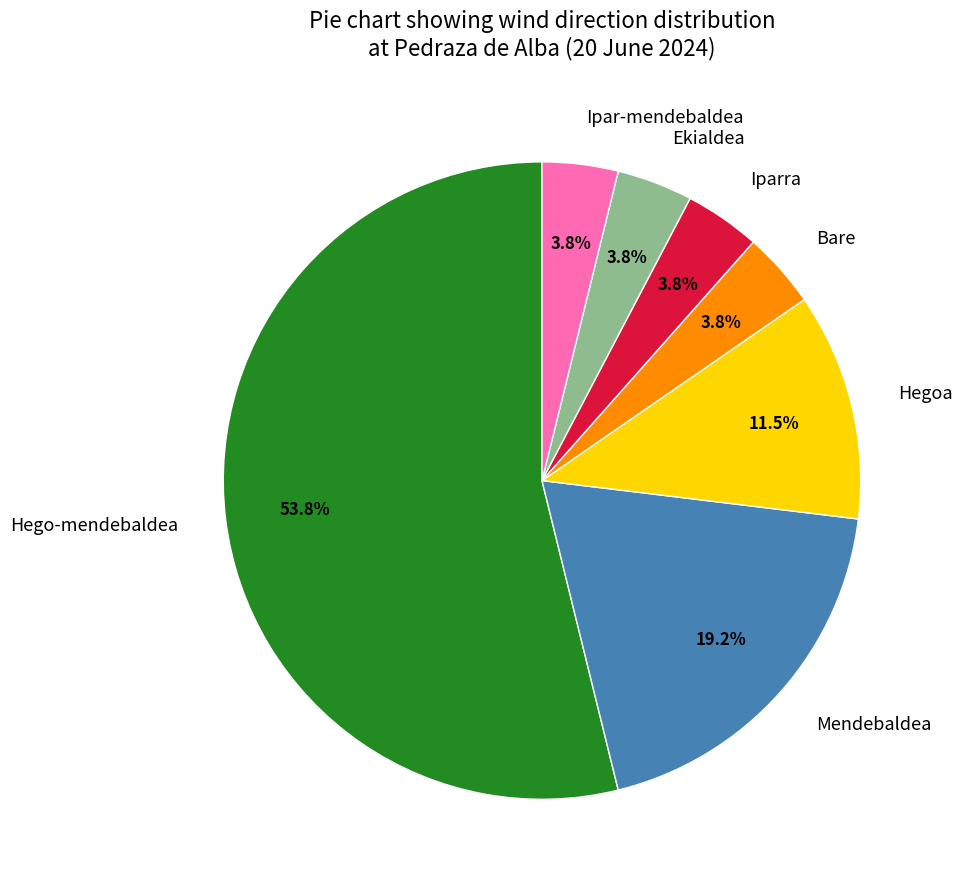

Combined, what portion of the pie is Mendebaldea and Ekialdea?

23.1%